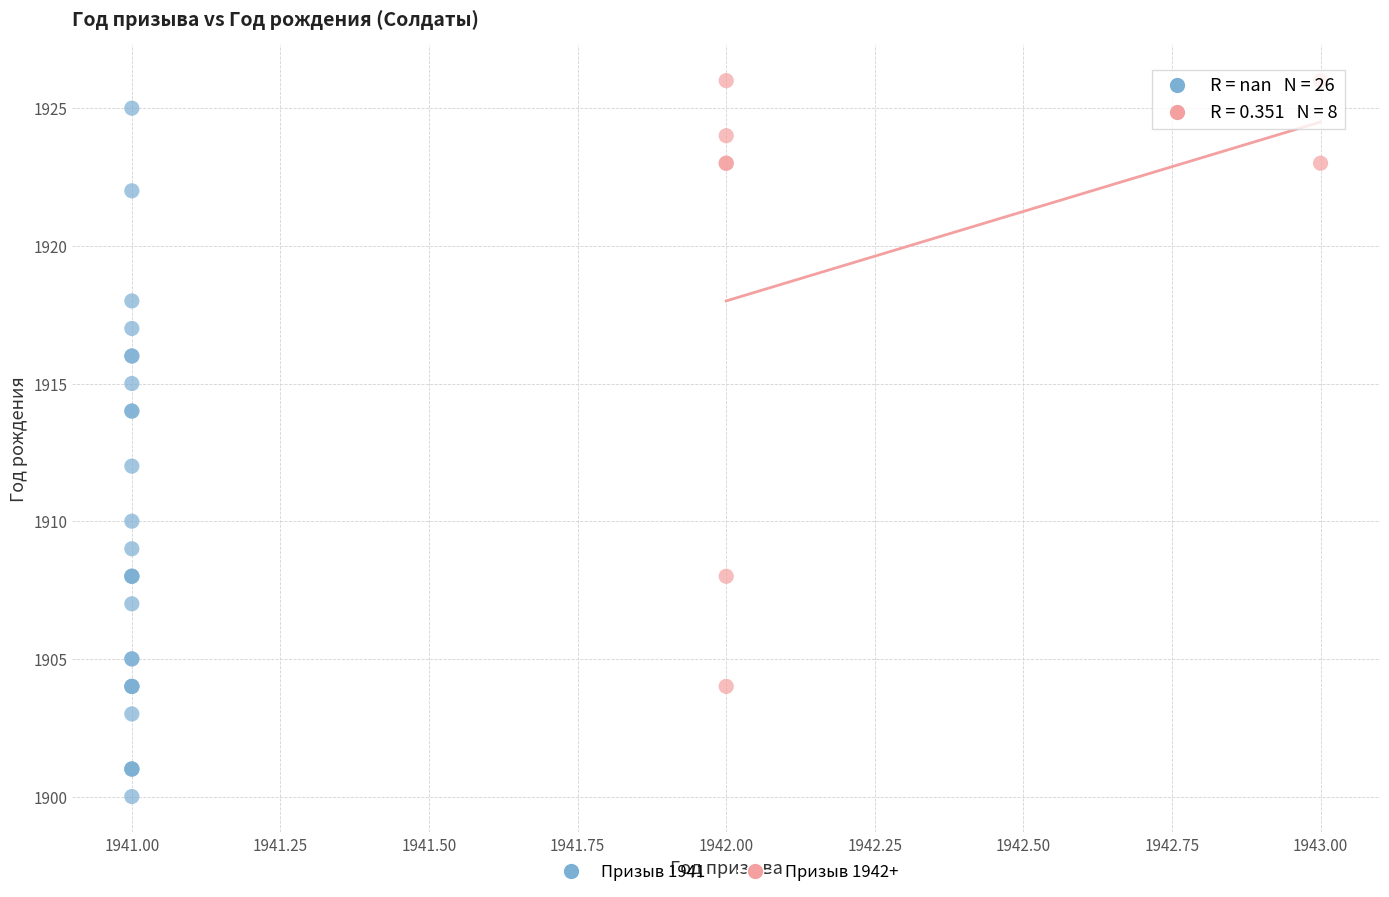

Which series has the largest Y range (max minus min)?

Призыв 1941